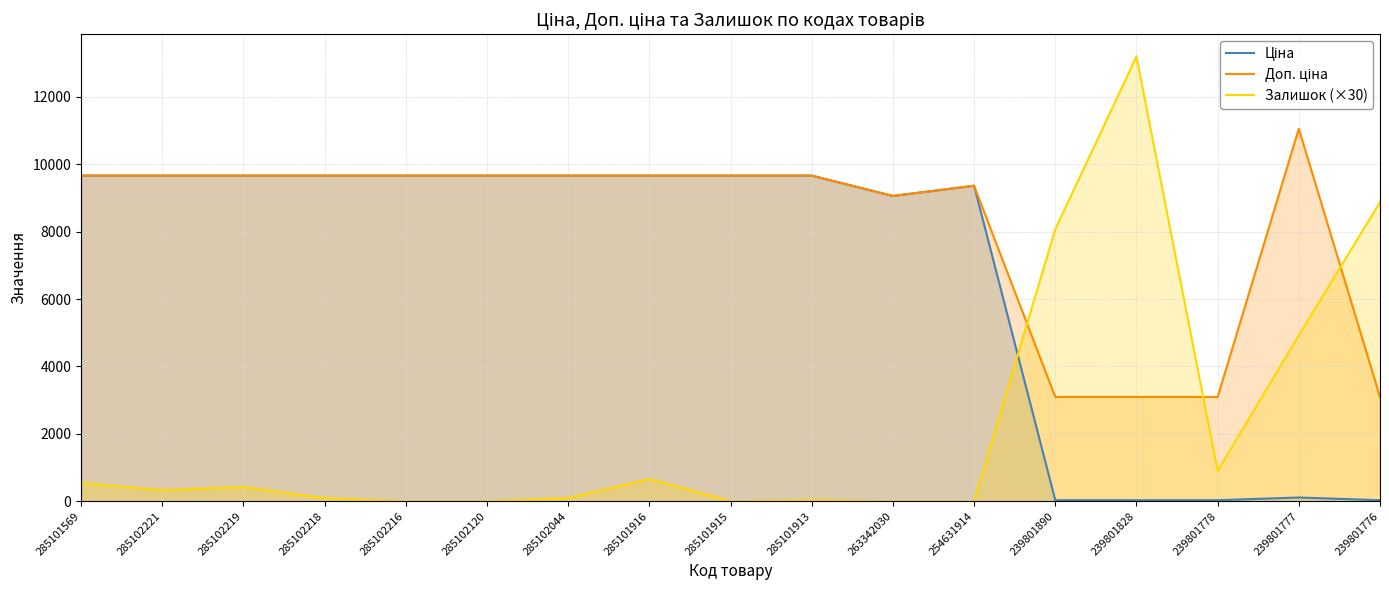

True or false: Ціна and Доп. ціна intersect in this chart.

False